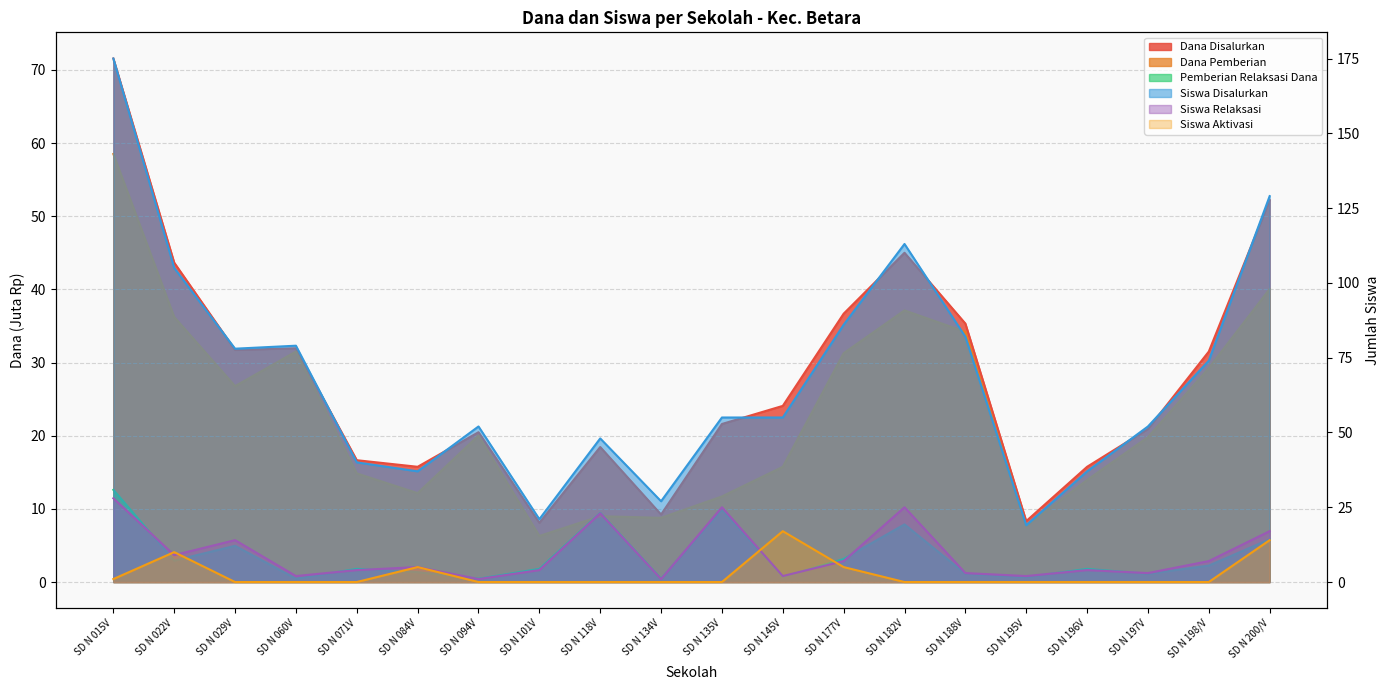

What is the label of the 9th point from the left?

SD N 118V